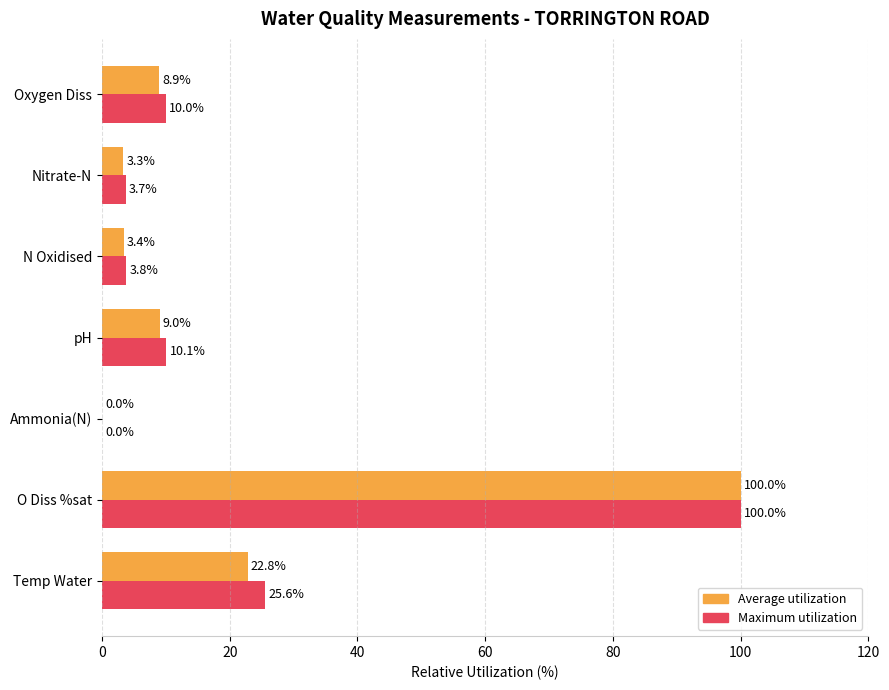

Count the number of data series in this chart.

2